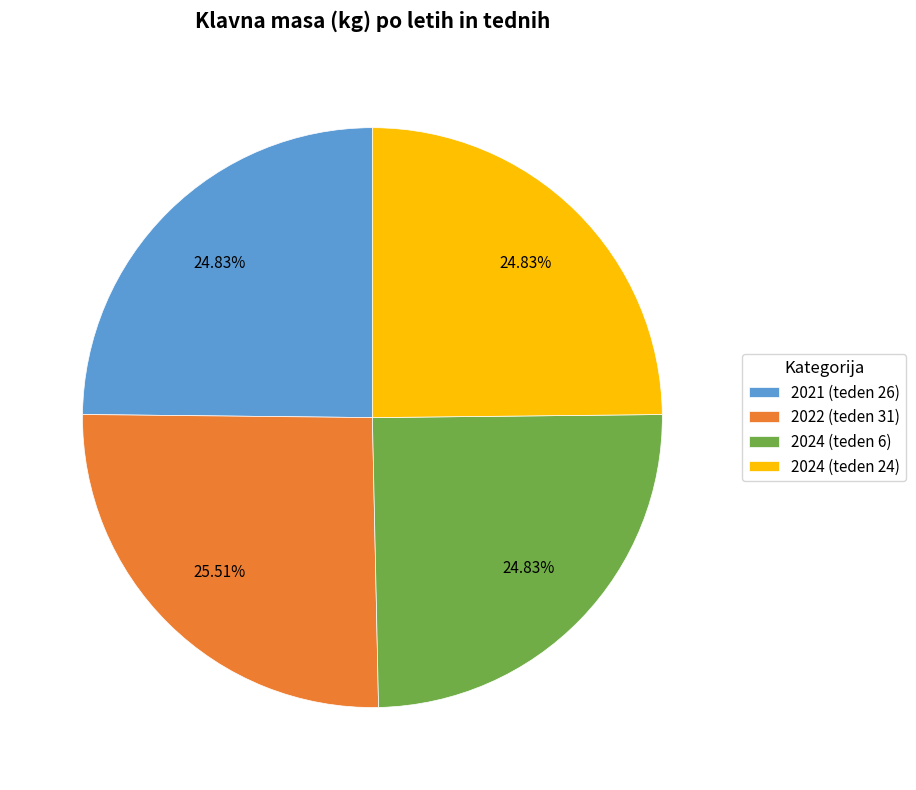

To the nearest percent, what is the average slice percentage?

25%